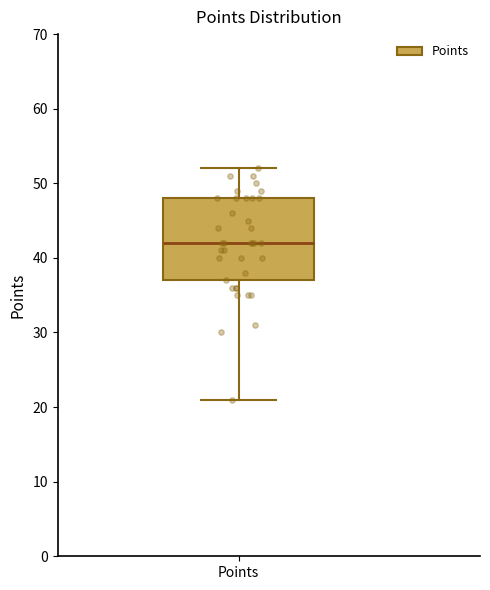

Transcribe this box plot: give where the median line is, the range the box spans, and where the two whiskers end, as read against the y-axis. The values are not printed on the chart, so give them approximately, as read against the axis.

median 42, box 37 to 48, whiskers 21 to 52